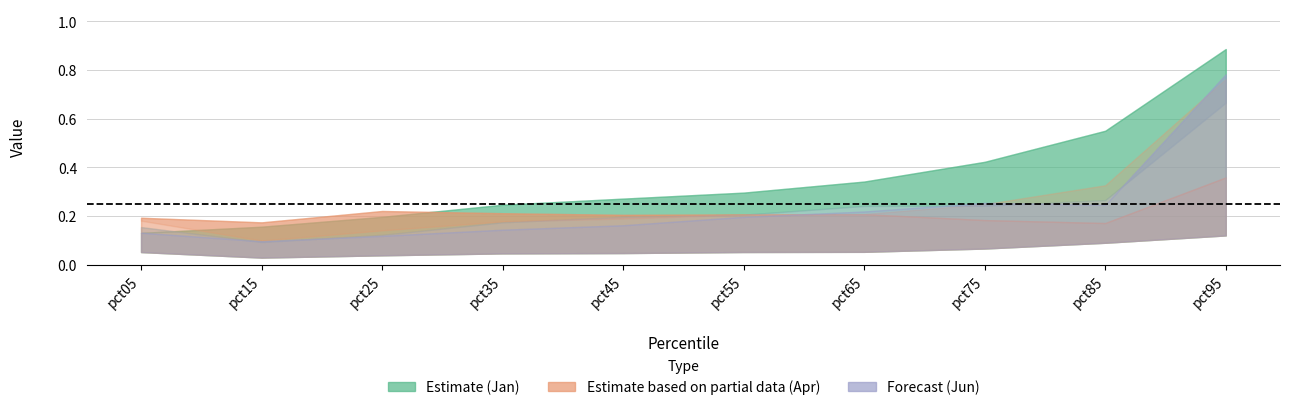

How many lines are shown in the chart?

6